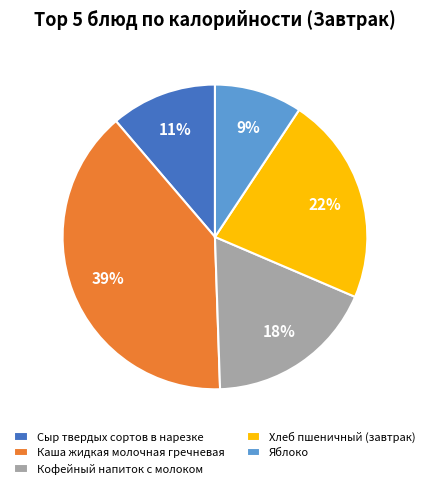

Between Яблоко and Кофейный напиток с молоком, which is larger?

Кофейный напиток с молоком